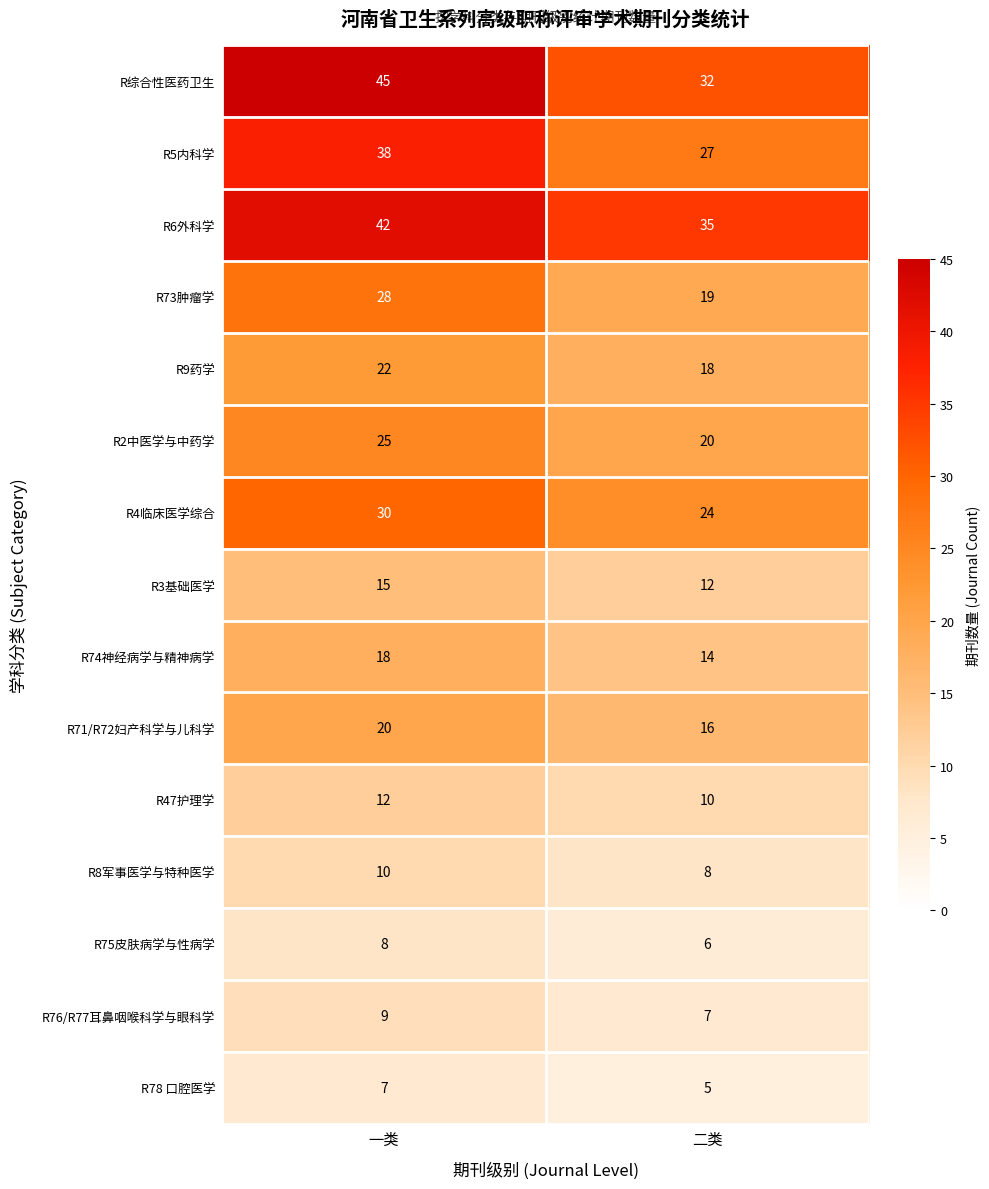

Reading left to right, extract all data points from this chart.

R综合性医药卫生: 一类=45	二类=32
R5内科学: 一类=38	二类=27
R6外科学: 一类=42	二类=35
R73肿瘤学: 一类=28	二类=19
R9药学: 一类=22	二类=18
R2中医学与中药学: 一类=25	二类=20
R4临床医学综合: 一类=30	二类=24
R3基础医学: 一类=15	二类=12
R74神经病学与精神病学: 一类=18	二类=14
R71/R72妇产科学与儿科学: 一类=20	二类=16
R47护理学: 一类=12	二类=10
R8军事医学与特种医学: 一类=10	二类=8
R75皮肤病学与性病学: 一类=8	二类=6
R76/R77耳鼻咽喉科学与眼科学: 一类=9	二类=7
R78 口腔医学: 一类=7	二类=5